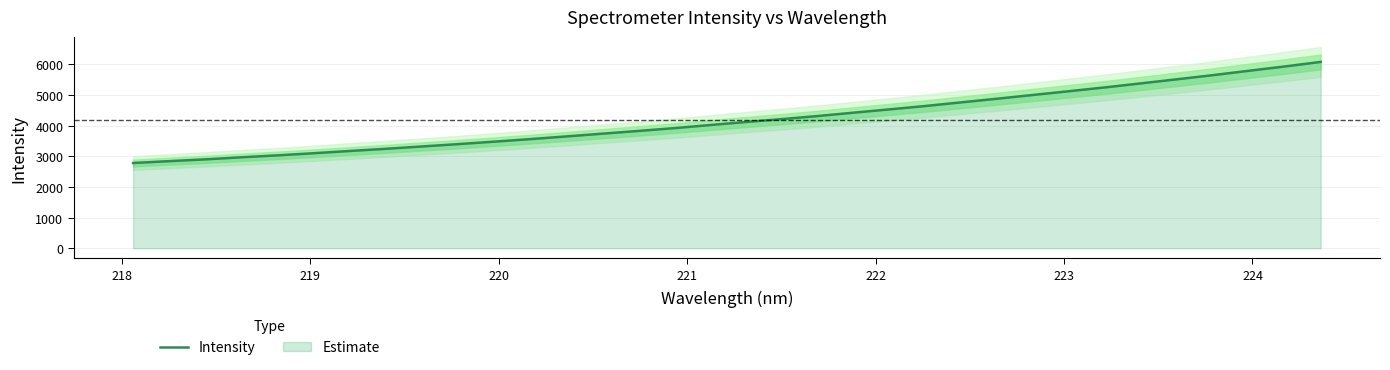

How many lines are shown in the chart?

1